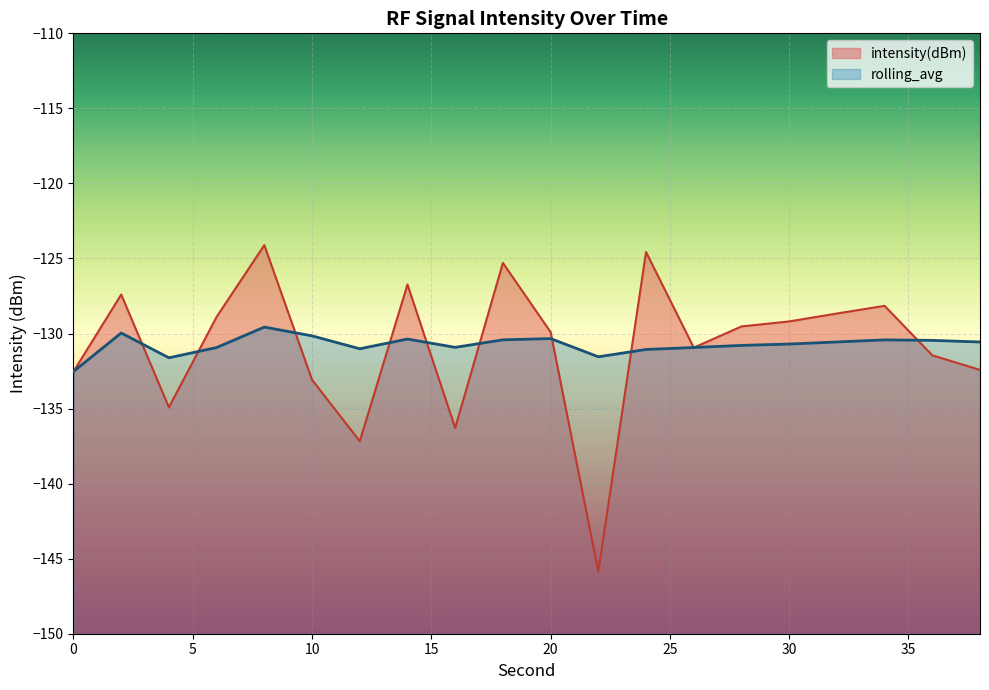

How many distinct data groups are displayed?

2